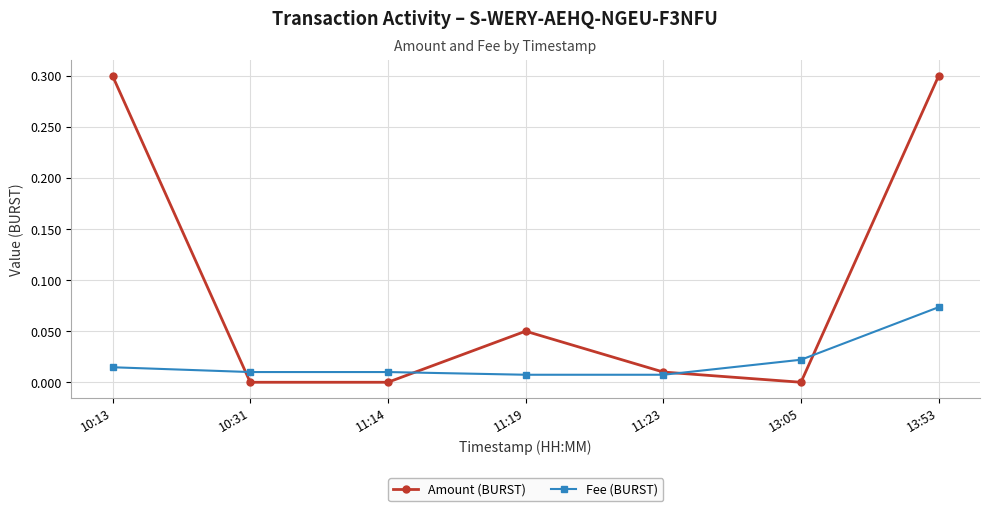

How many times do Fee (BURST) and Amount (BURST) cross each other?

4